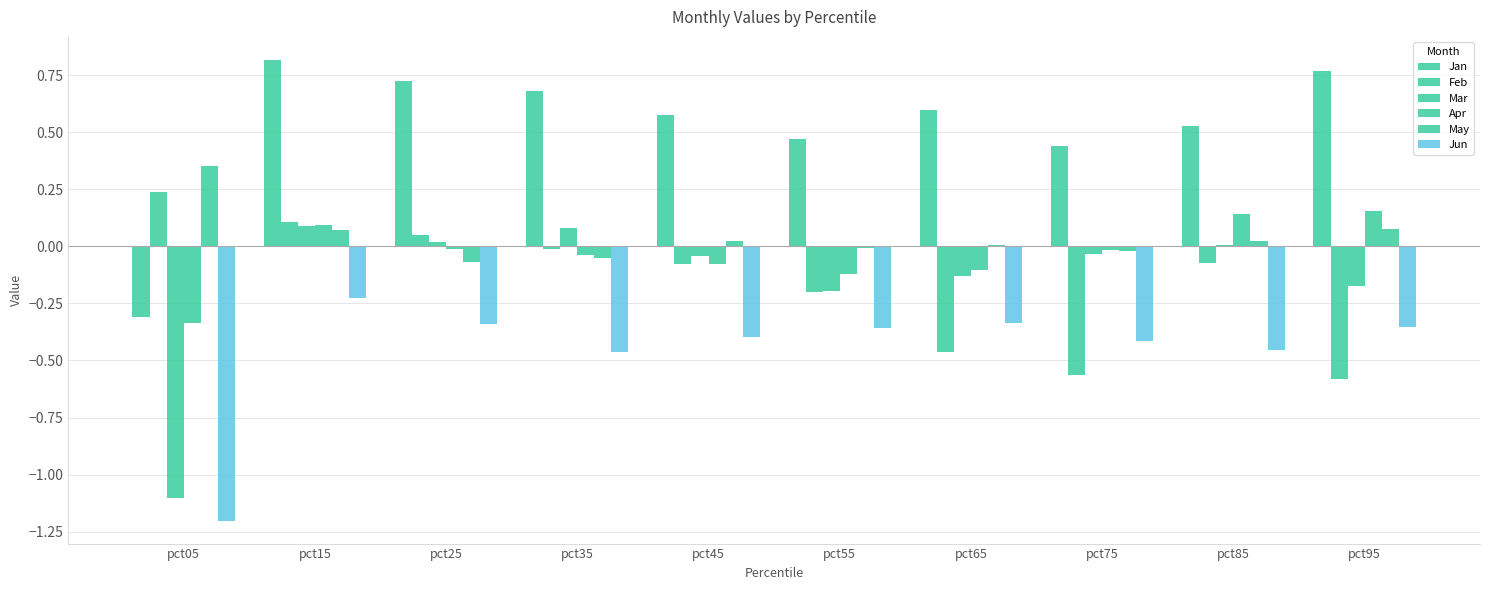

How many groups of bars are there?

10